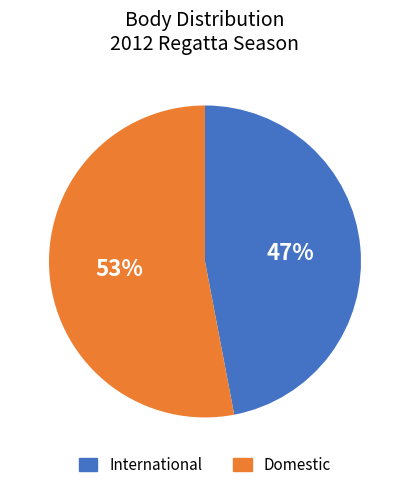

True or false: Domestic accounts for 53% of the total.

True